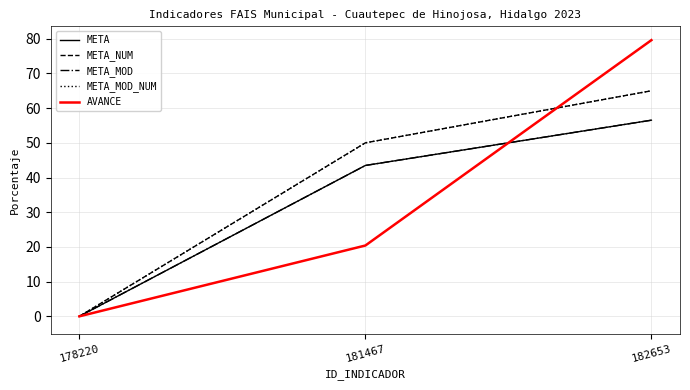

What is the sum of all META_MOD_NUM values?

115.0